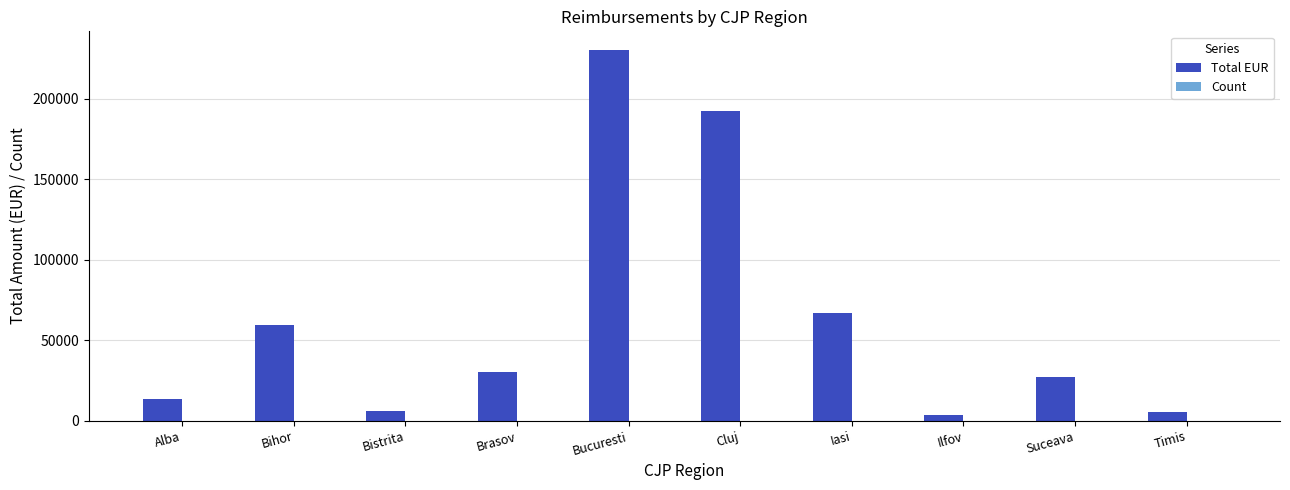

Which series changed the most between Bucuresti and Iasi?

Total EUR